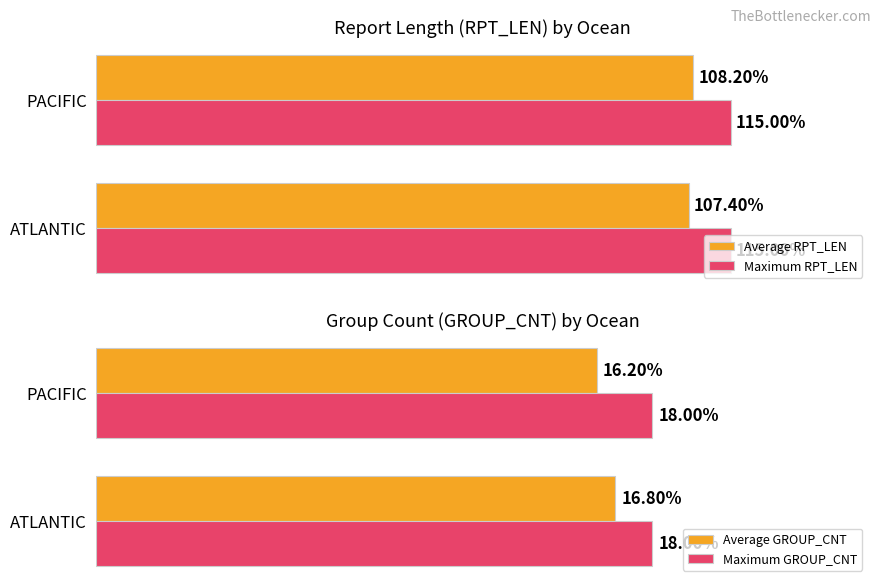

Which series has the largest range (max minus min)?

Average RPT_LEN